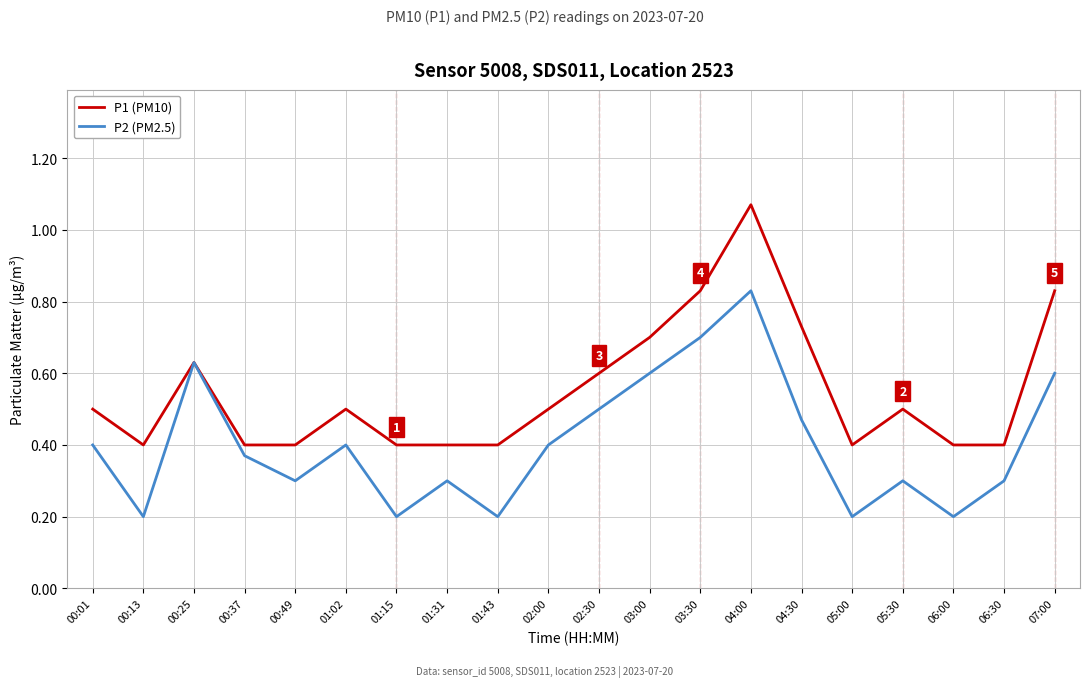

Is the value of P1 (PM10) at 02:30 greater than the value of P2 (PM2.5) at 00:37?

Yes